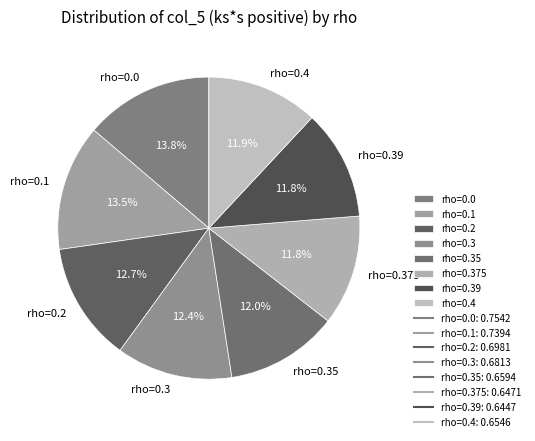

How much of the chart is everything except rho=0.4?

88.1%